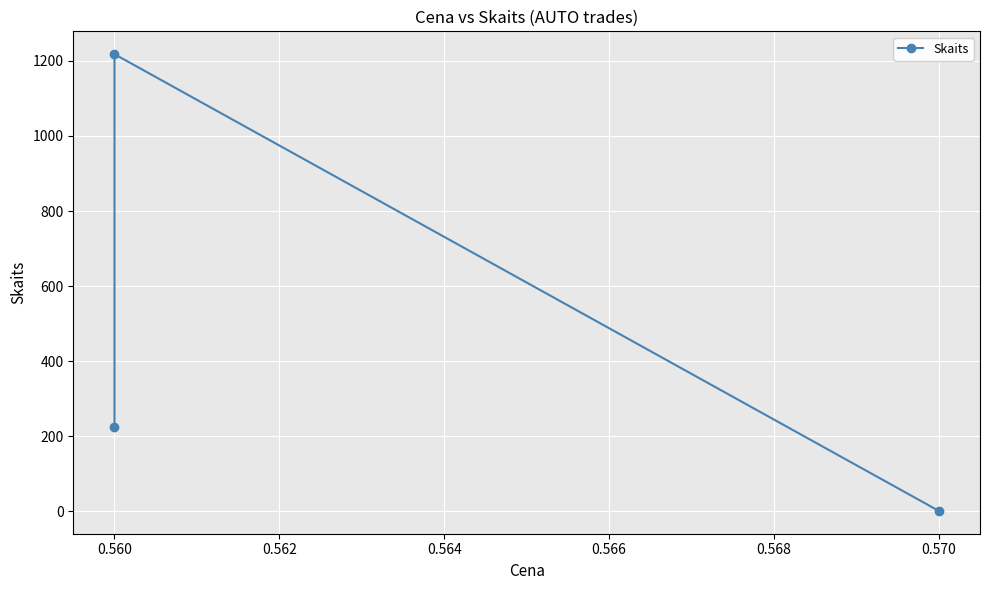

How many lines are shown in the chart?

1